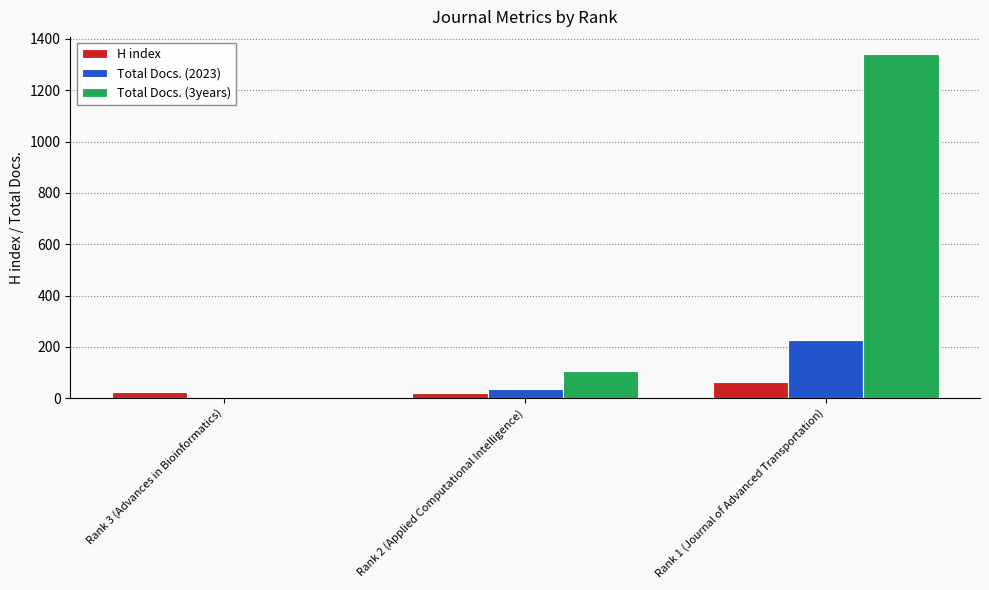

Does the chart contain stacked bars?

No